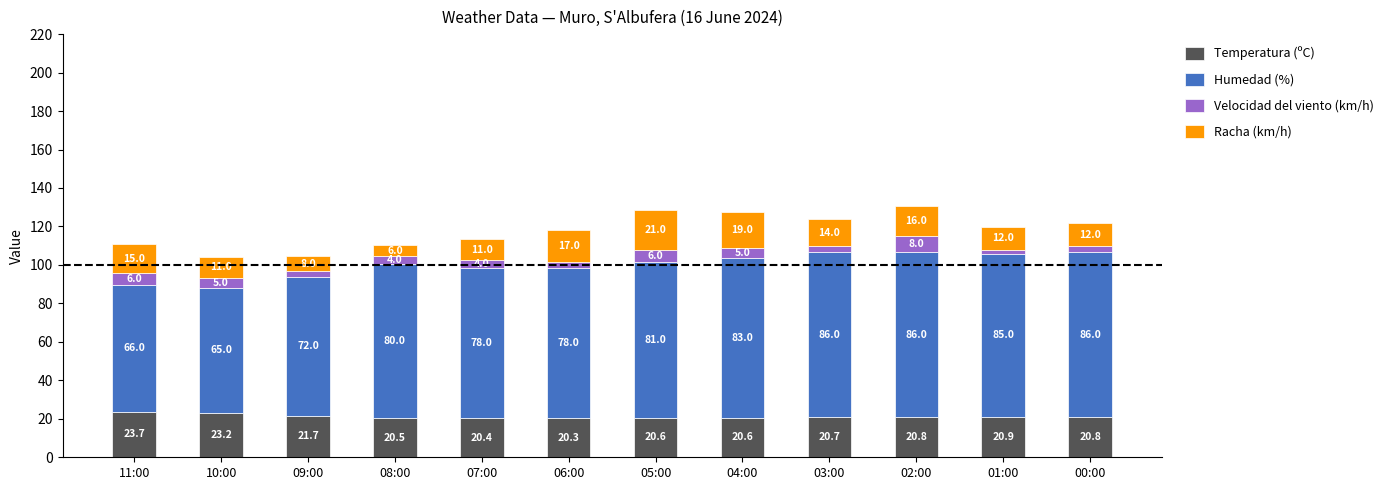

Which category has the highest value in the Temperatura (ºC) series?

11:00